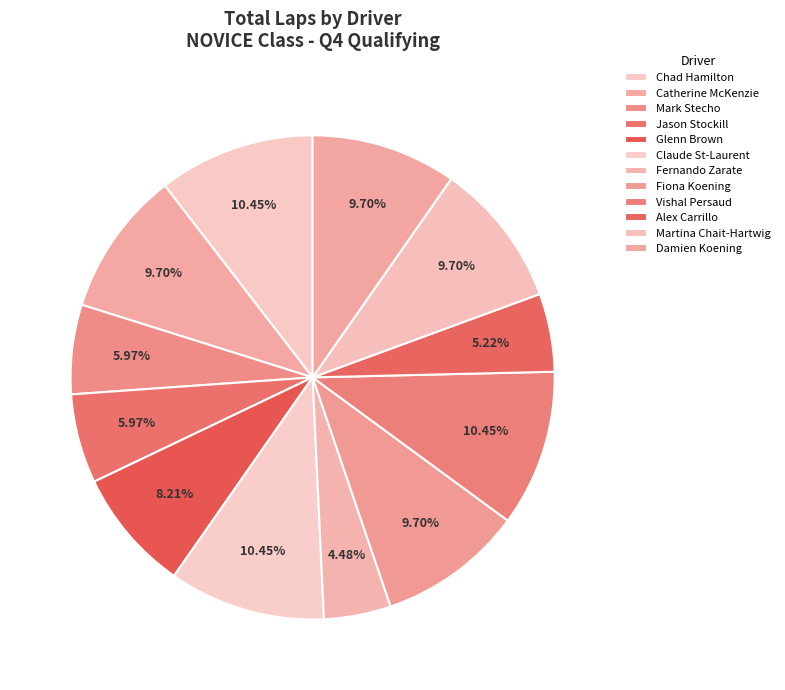

True or false: Fernando Zarate accounts for 4% of the total.

True